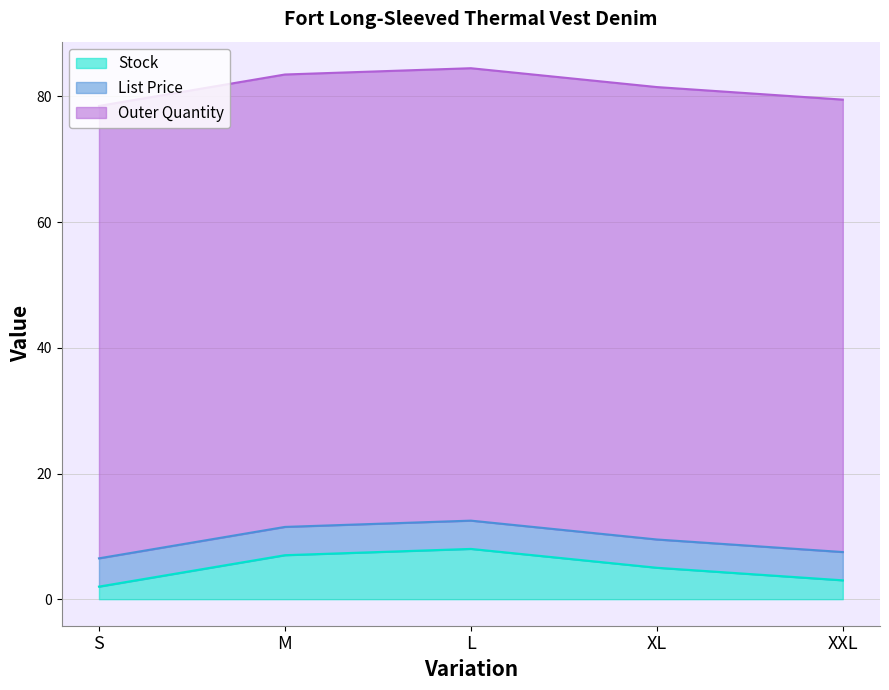

Rank the series at XXL from lowest to highest value.

Stock, List Price, Outer Quantity